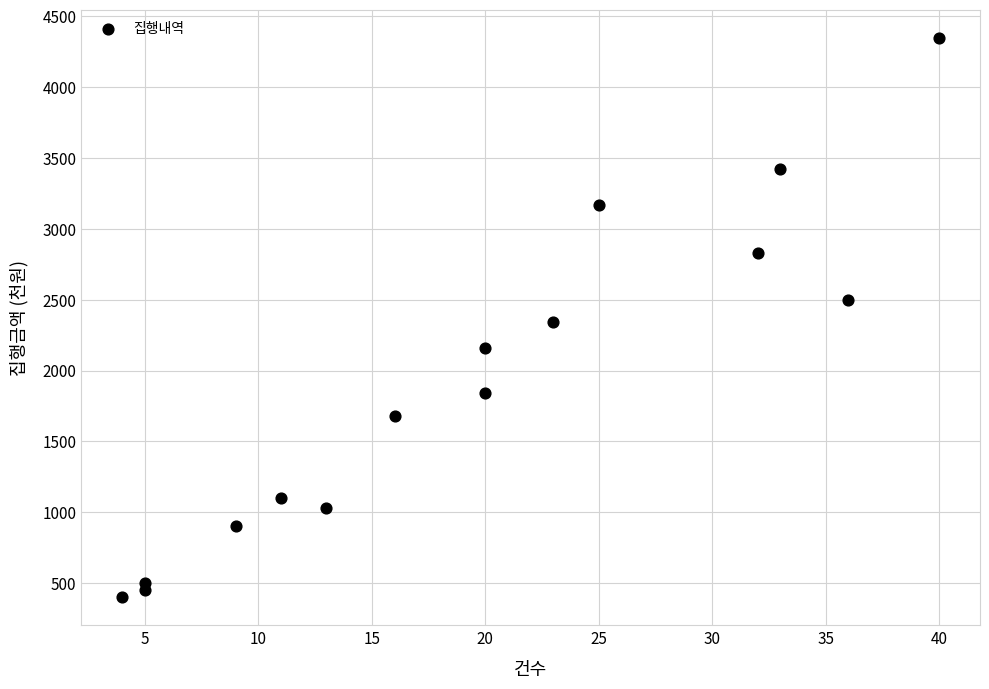

What is the range of Y values (max minus min)?

3950